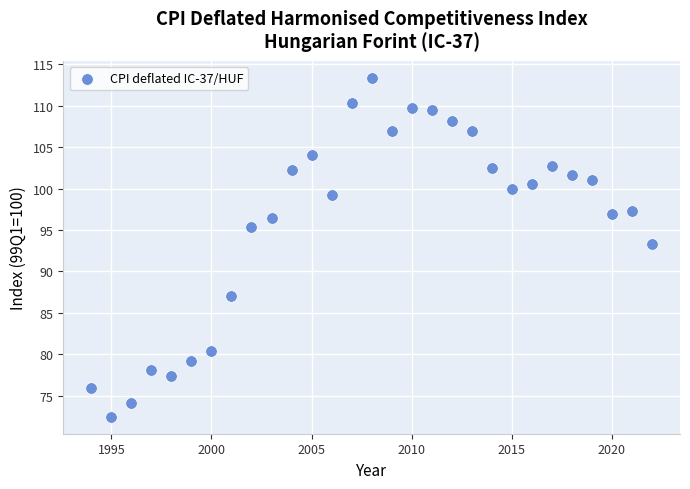

What is the range of X values (max minus min)?

28.0